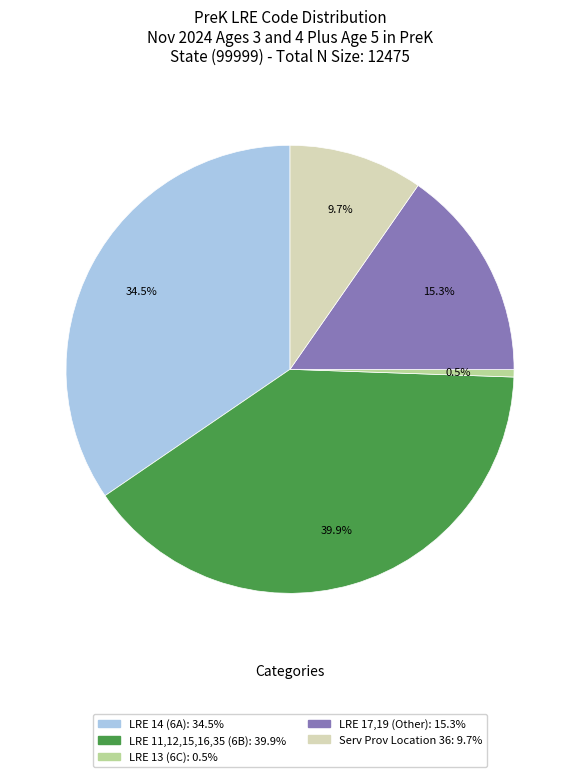

Does any single category account for the majority?

No